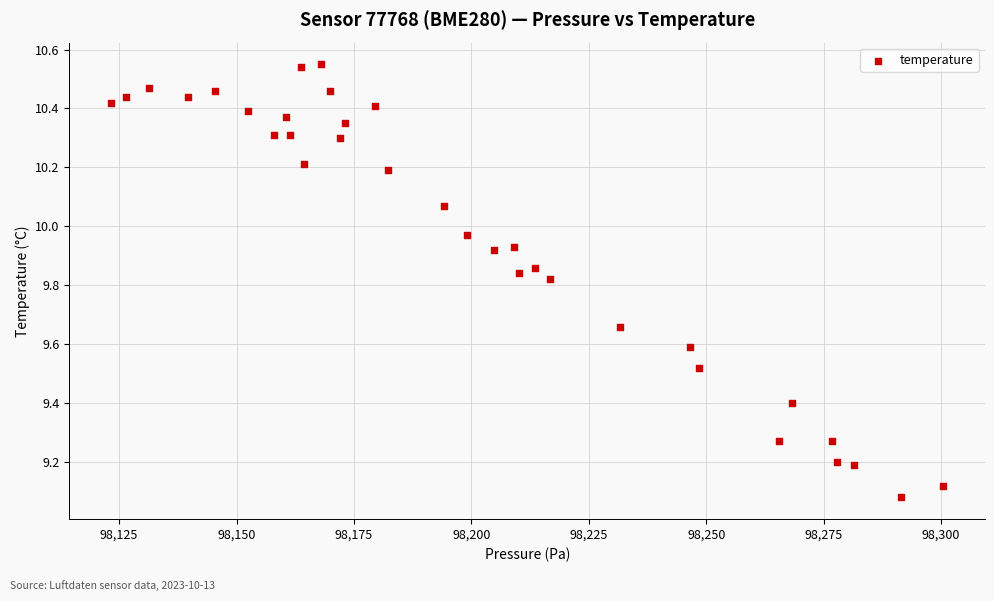

What is the range of X values (max minus min)?

177.2